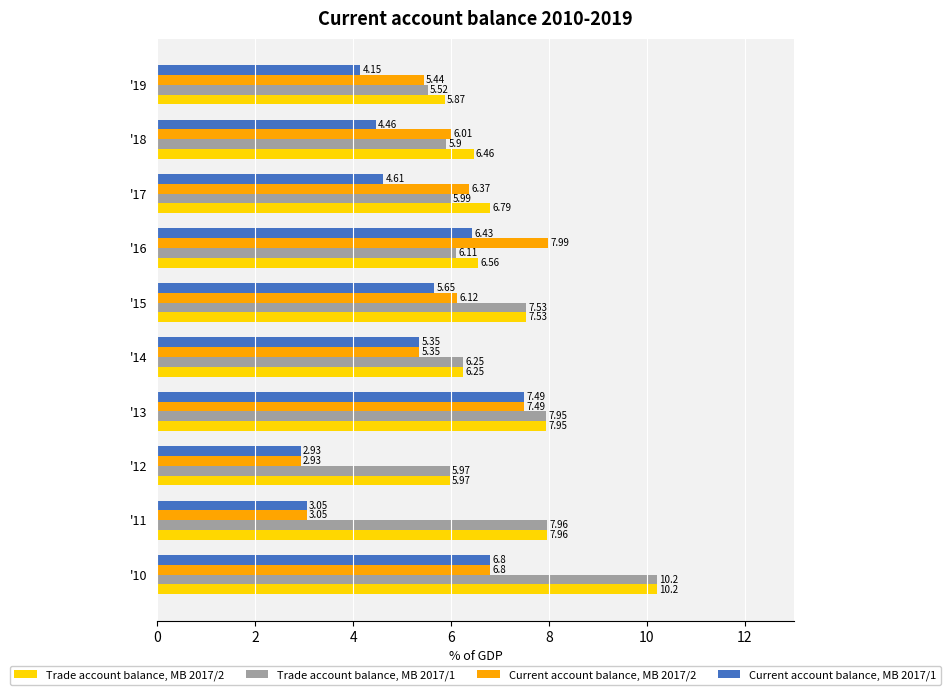

Which series has the largest range (max minus min)?

Current account balance, MB 2017/2